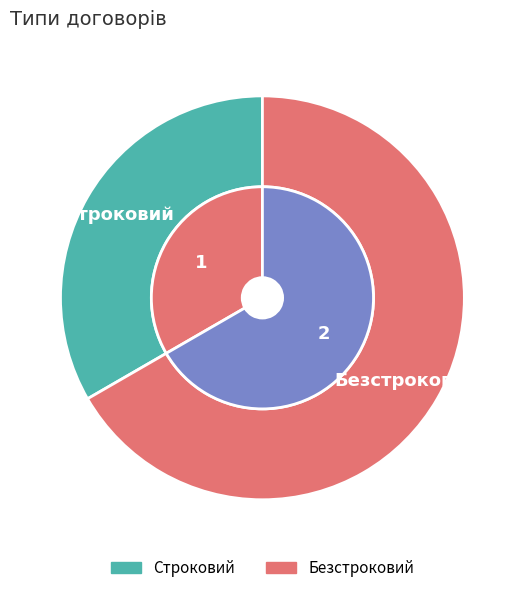

Do Безстроковий and Строковий together represent more than half of the pie?

Yes